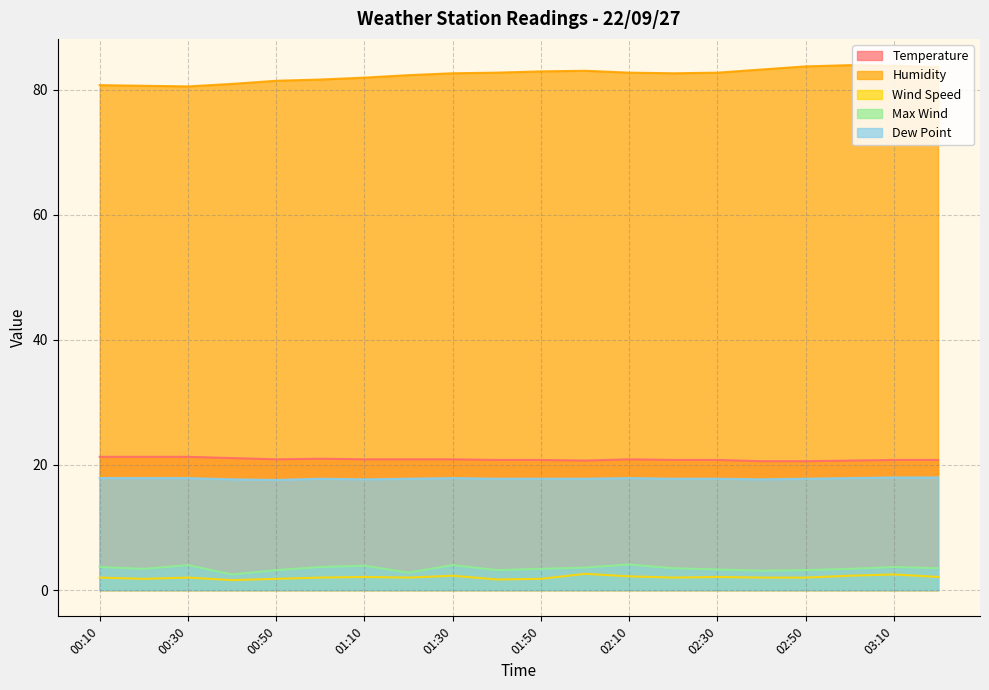

Reading left to right, what are all the values shown in this chart?

Temperature: 21.3	21.3	21.3	21.1	20.9	21.0	20.9	20.9	20.9	20.8	20.8	20.7	20.9	20.8	20.8	20.6	20.6	20.7	20.8	20.8
Humidity: 80.7	80.6	80.5	80.9	81.4	81.6	81.9	82.3	82.6	82.7	82.9	83.0	82.7	82.6	82.7	83.2	83.7	83.9	83.8	83.6
Wind Speed: 2.0	1.8	2.0	1.6	1.8	2.0	2.1	2.0	2.3	1.7	1.8	2.6	2.2	2.0	2.1	2.0	2.0	2.3	2.5	2.1
Max Wind: 3.7	3.4	4.0	2.5	3.2	3.7	3.9	2.8	4.0	3.2	3.4	3.6	4.1	3.5	3.3	3.1	3.2	3.4	3.7	3.5
Dew Point: 17.9	17.9	17.9	17.7	17.6	17.8	17.7	17.8	17.9	17.8	17.8	17.8	17.9	17.8	17.8	17.7	17.8	17.9	18.0	18.0